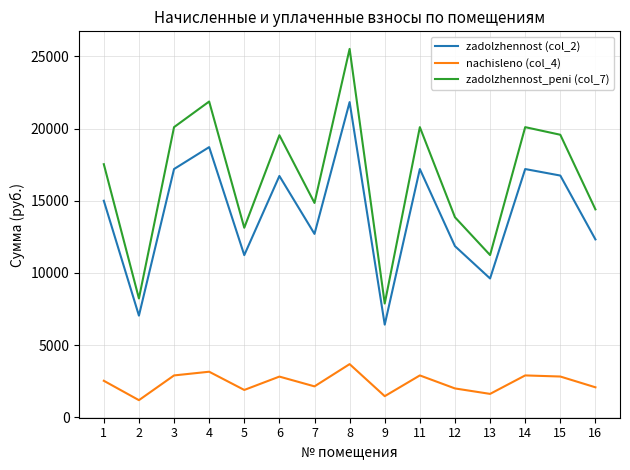

Is this an area chart (filled region under the line)?

No